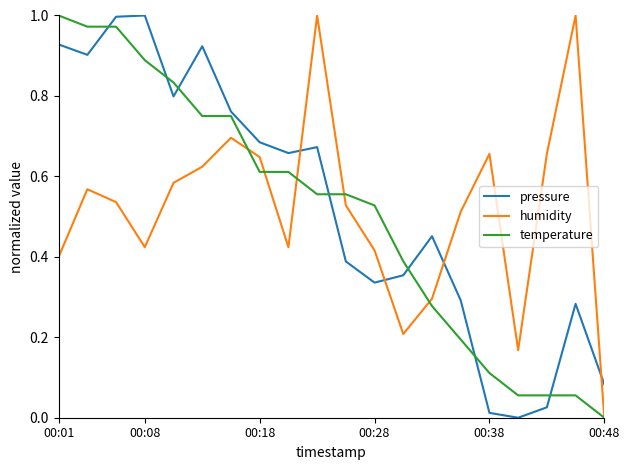

How many intersections are there between pressure and humidity?

4